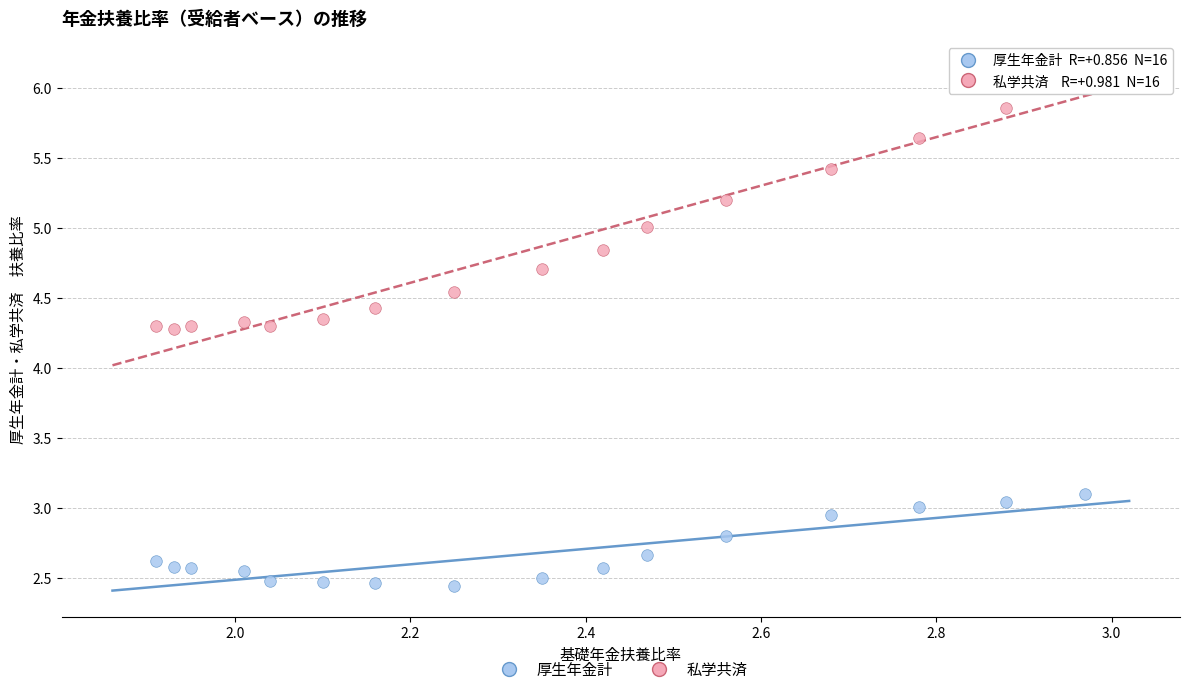

Across all data points, what is the range of Y values (max minus min)?

3.7